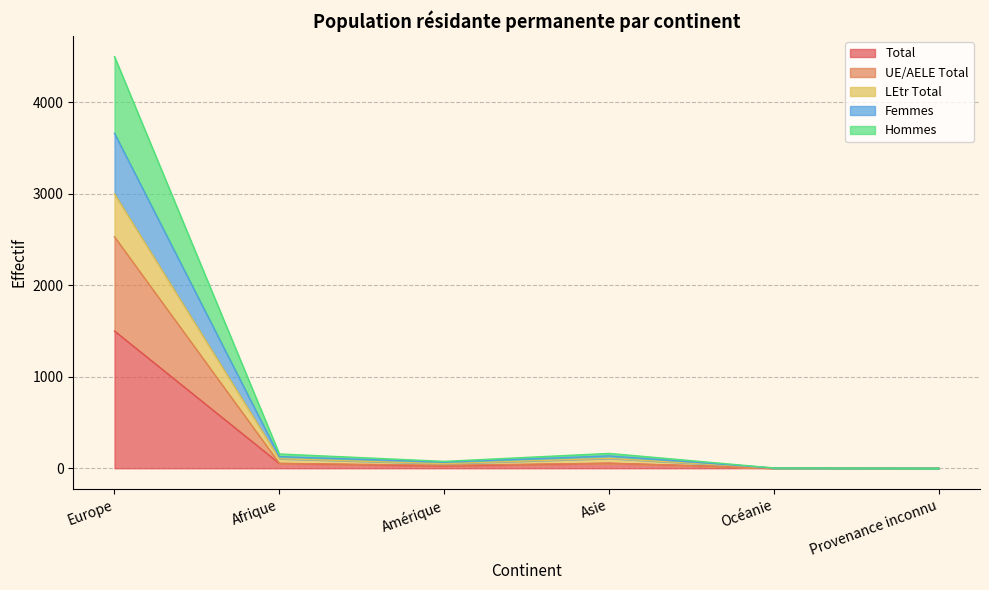

What are all the series names shown in the legend?

Total, UE/AELE Total, LEtr Total, Femmes, Hommes